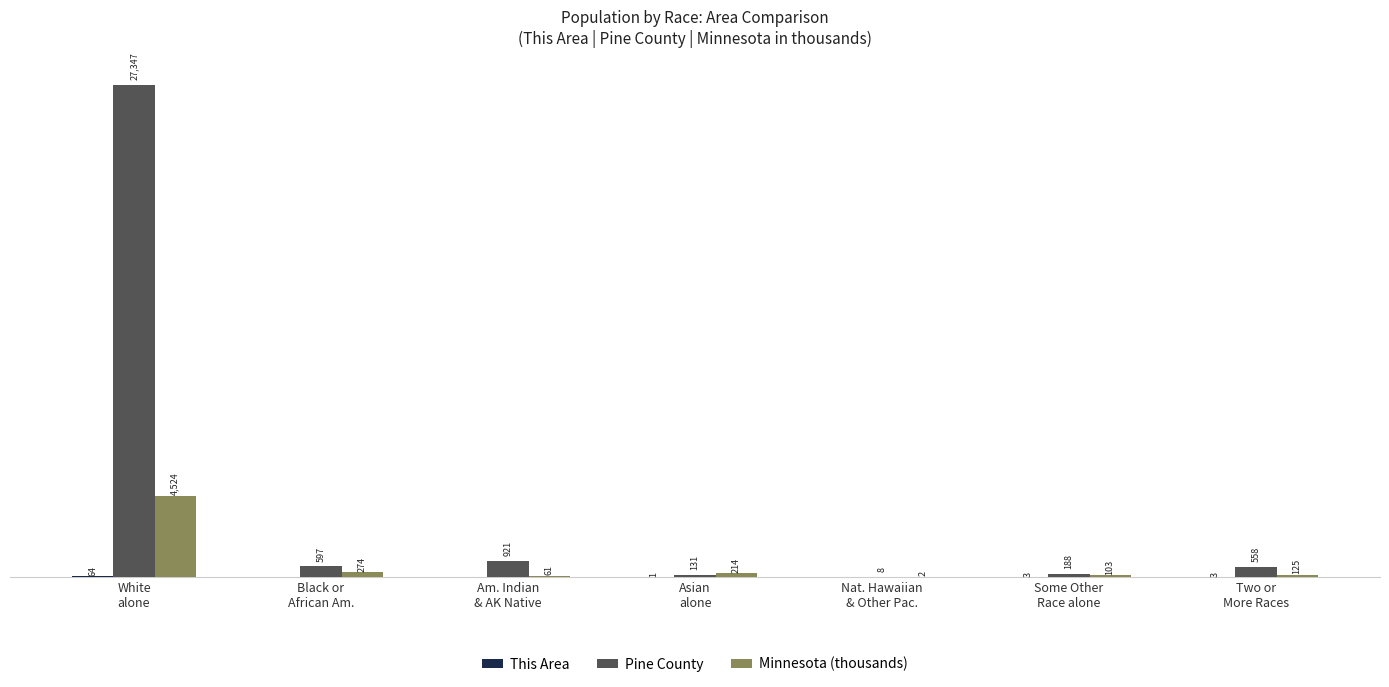

Are the bars horizontal?

No